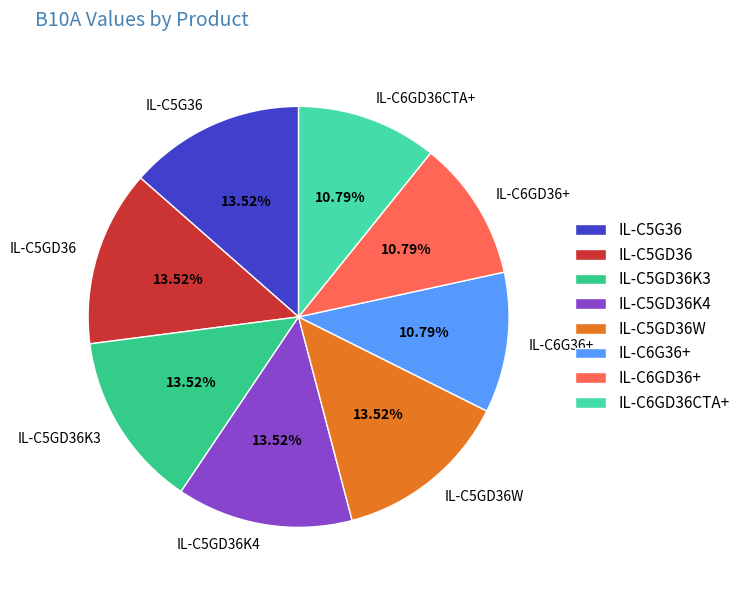

Is there a majority slice in this chart?

No